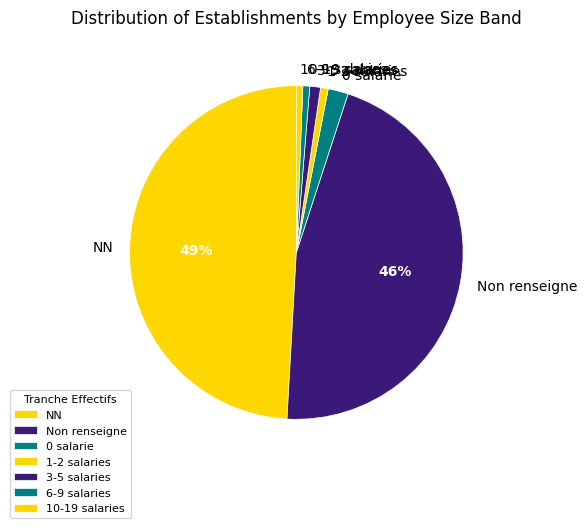

To the nearest percent, what portion does Non renseigne represent?

46%